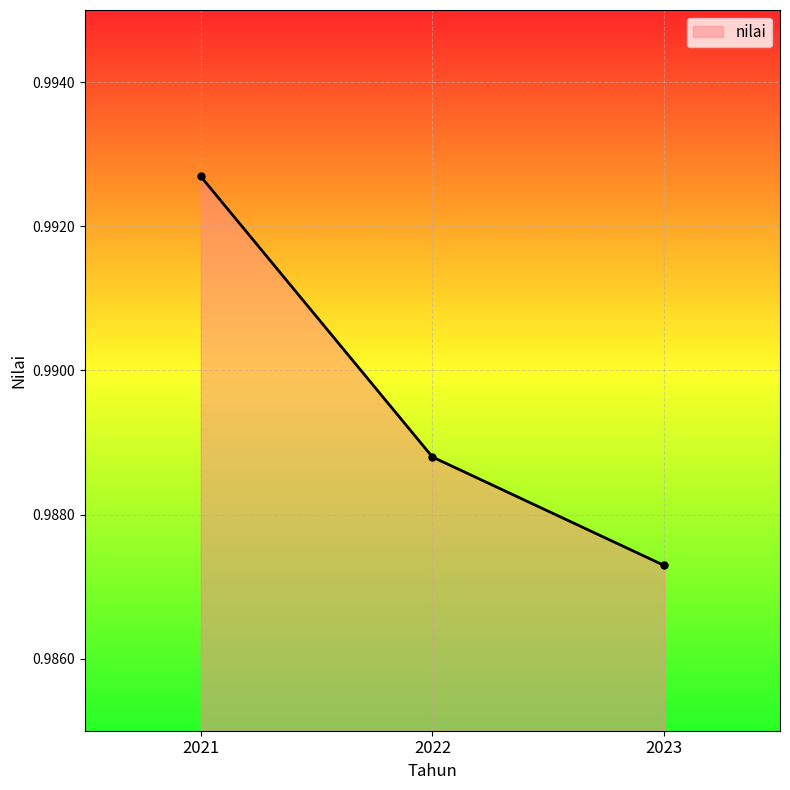

How many lines are shown in the chart?

1